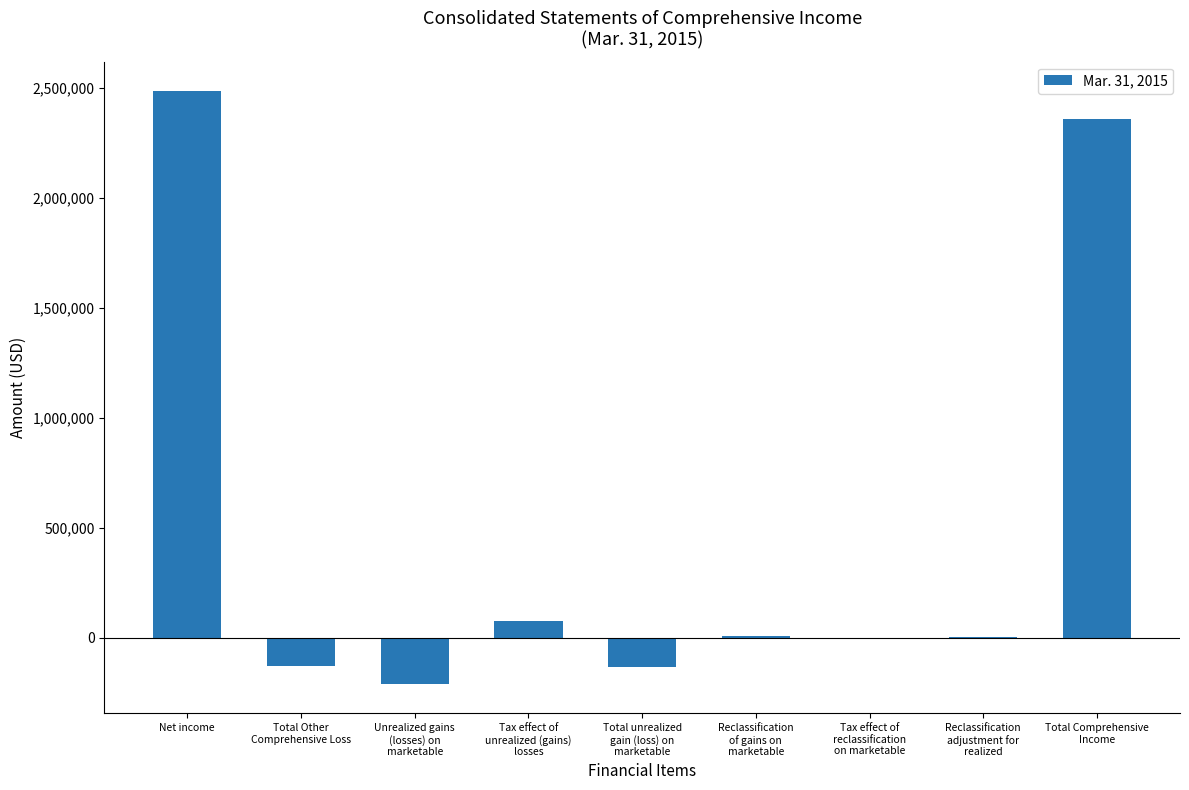

What is the sum of all values?

4459322